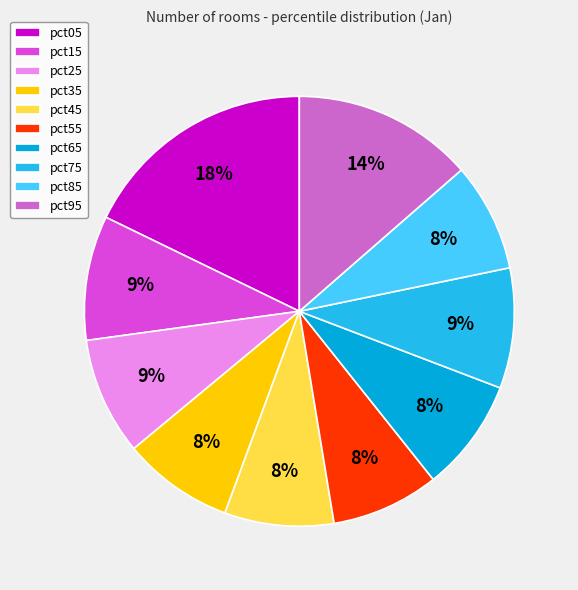

Count the number of slices in the pie.

10